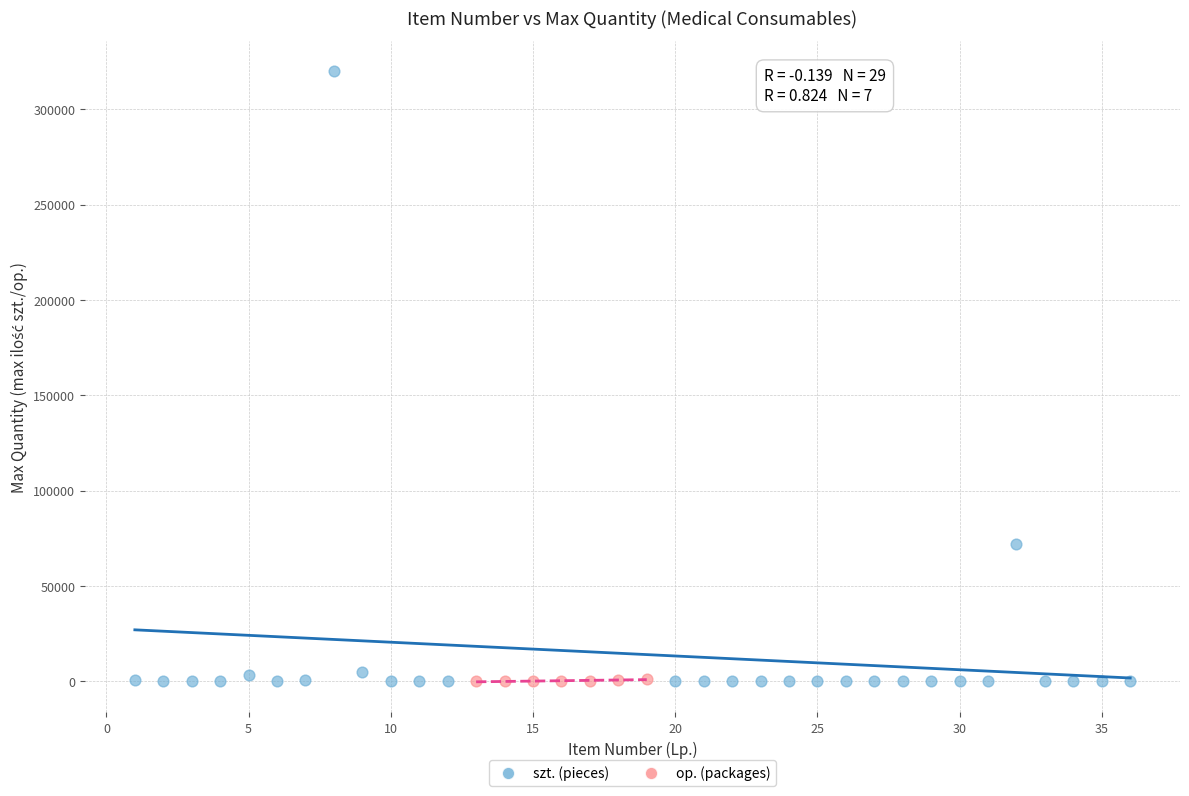

Which series contains the highest Y value?

szt. (pieces)